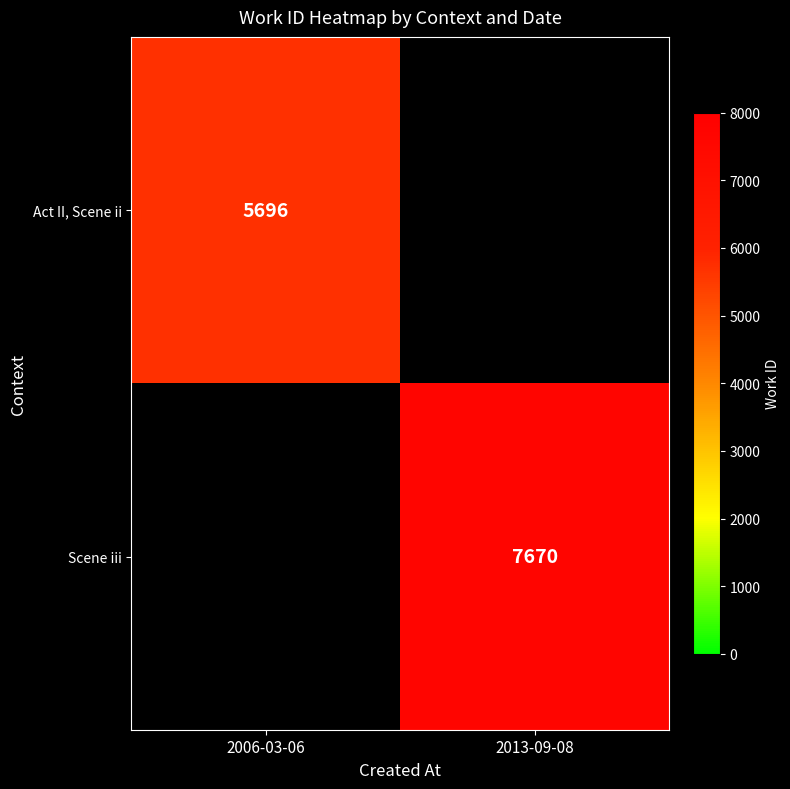

Which has a higher value, 2006-03-06 or 2013-09-08?

2013-09-08